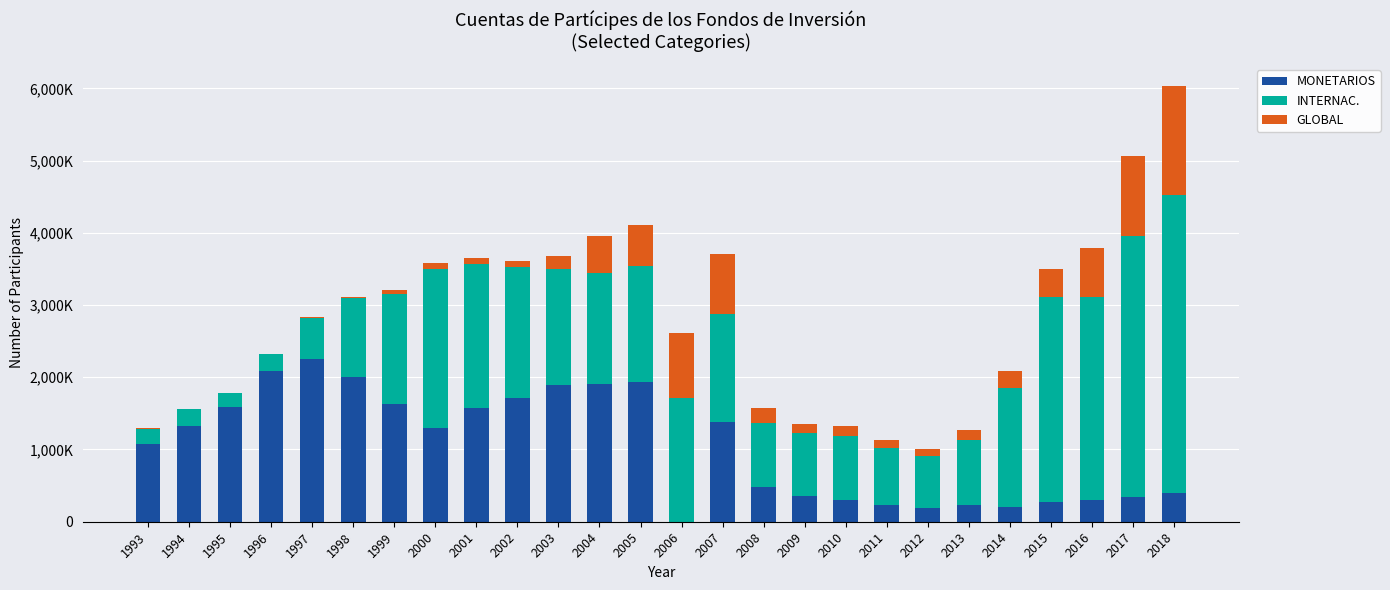

What is the total value across all series at 2000?

3582115